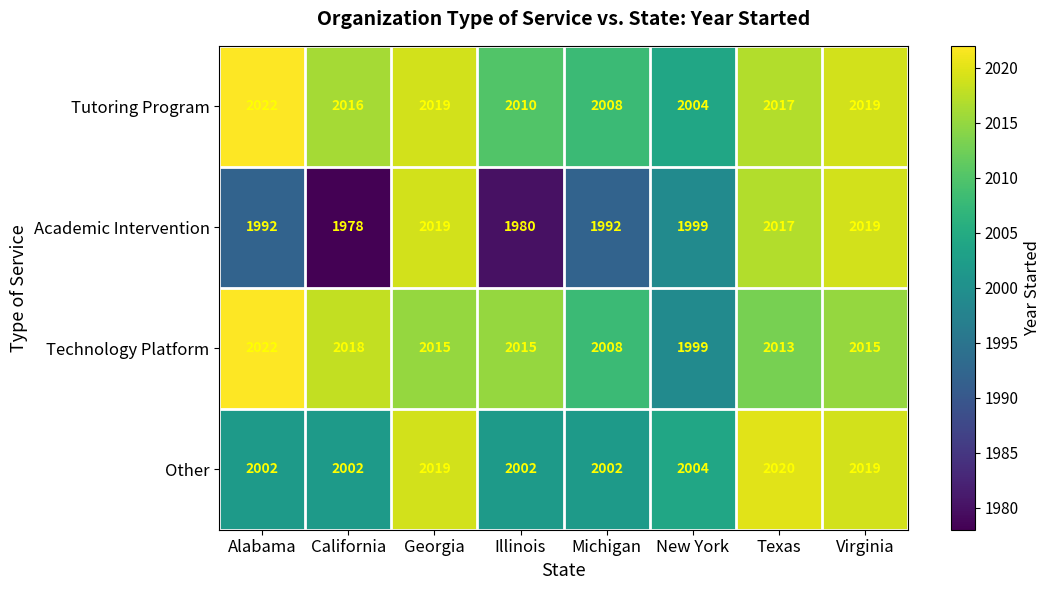

How many series are shown in this chart?

4